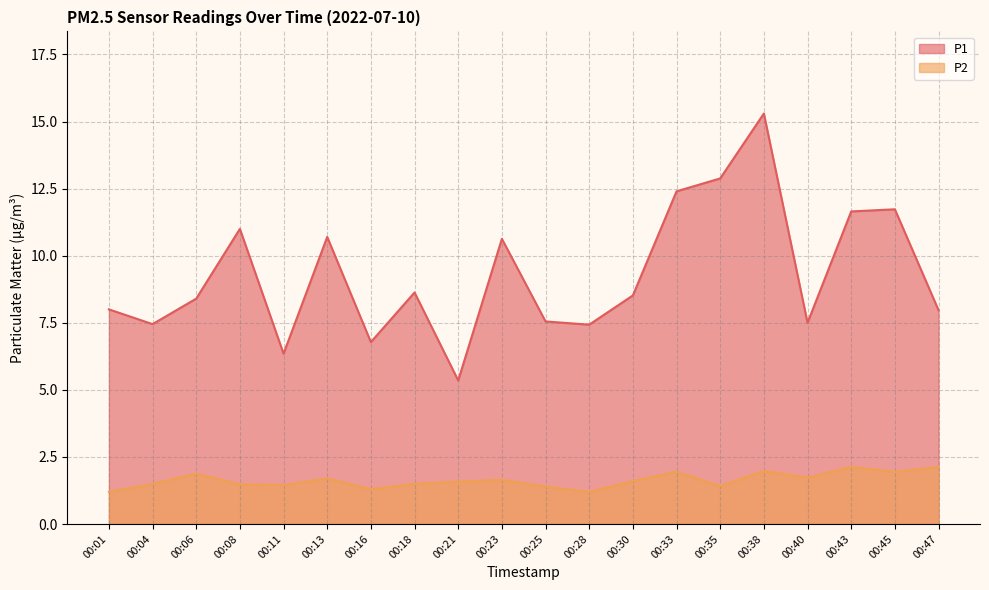

Reading left to right, transcribe all the data shown in this chart.

P1: 8.0	7.5	8.4	11.0	6.3	10.7	6.8	8.6	5.3	10.6	7.5	7.4	8.5	12.4	12.9	15.3	7.5	11.7	11.7	8.0
P2: 1.2	1.5	1.9	1.5	1.4	1.7	1.3	1.5	1.6	1.6	1.4	1.2	1.6	1.9	1.4	2.0	1.7	2.1	1.9	2.1